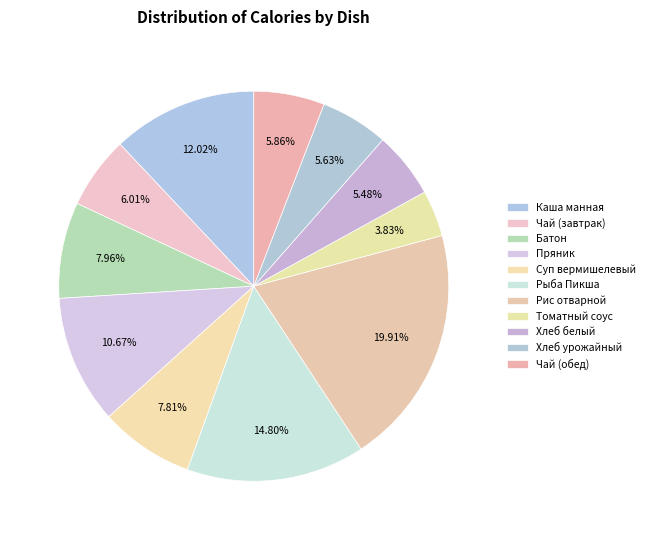

What is the largest slice in the pie chart?

Рис отварной